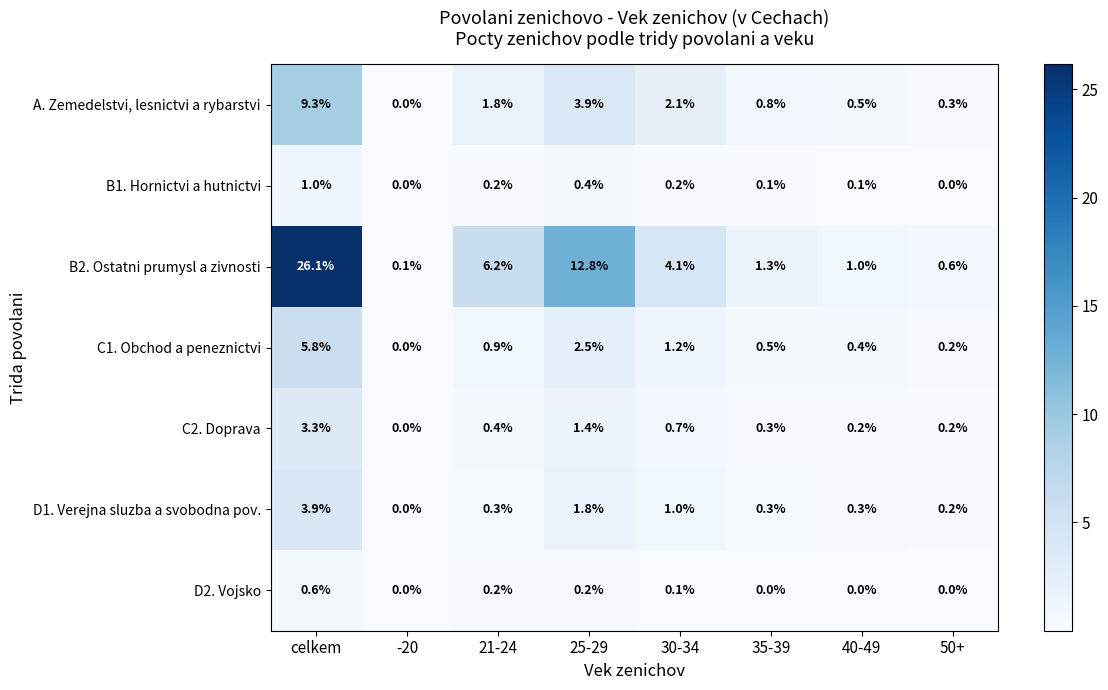

At celkem, list the series in order from largest to smallest.

B2. Ostatni prumysl a zivnosti, A. Zemedelstvi, lesnictvi a rybarstvi, C1. Obchod a peneznictvi, D1. Verejna sluzba a svobodna pov., C2. Doprava, B1. Hornictvi a hutnictvi, D2. Vojsko